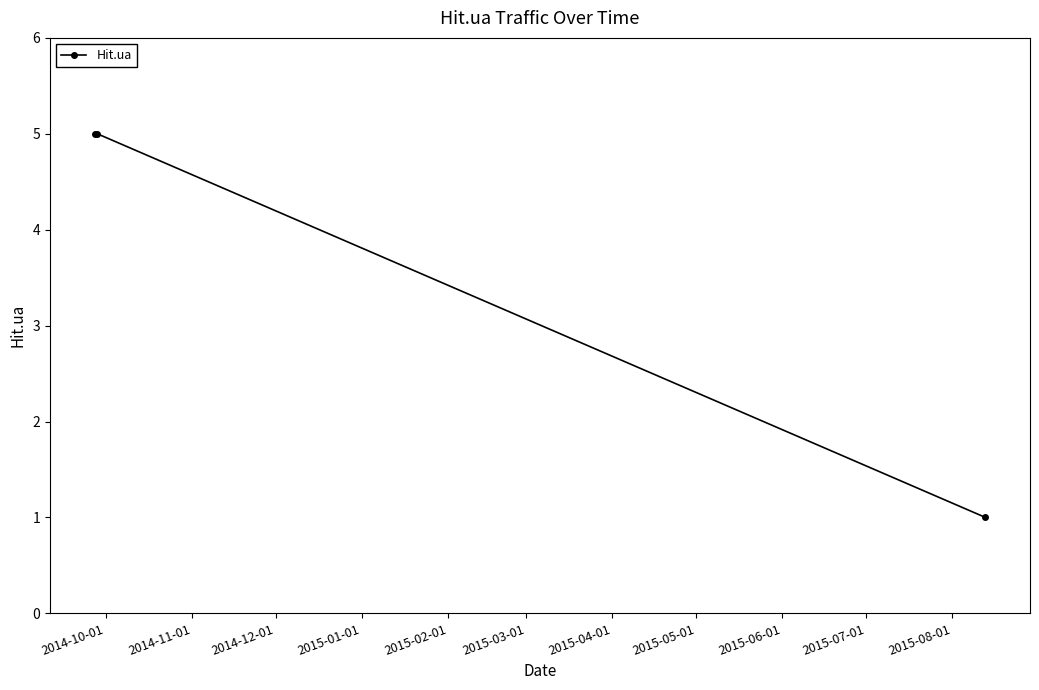

What is the difference between the second highest and minimum values?

4